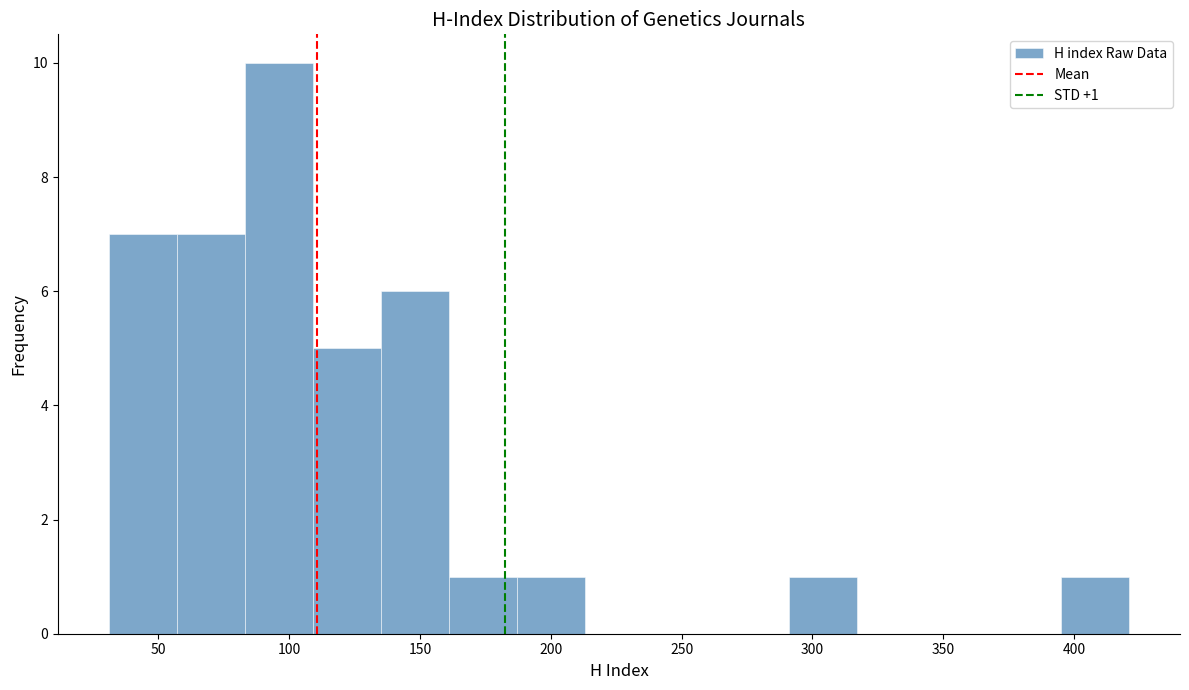

Over which range of the x-axis is the bar tallest?

83 to 109